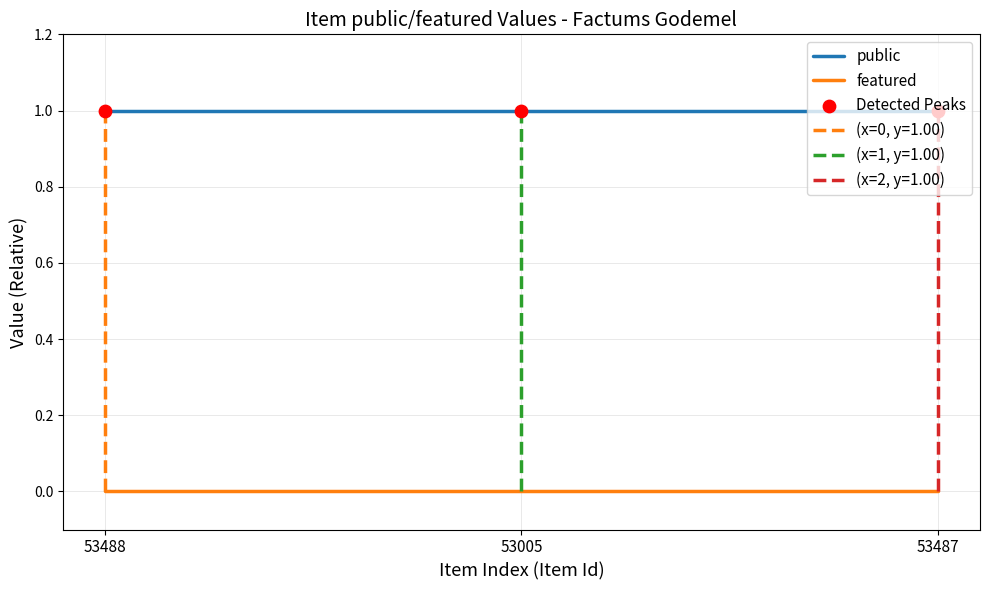

Which series contains the highest Y value?

public